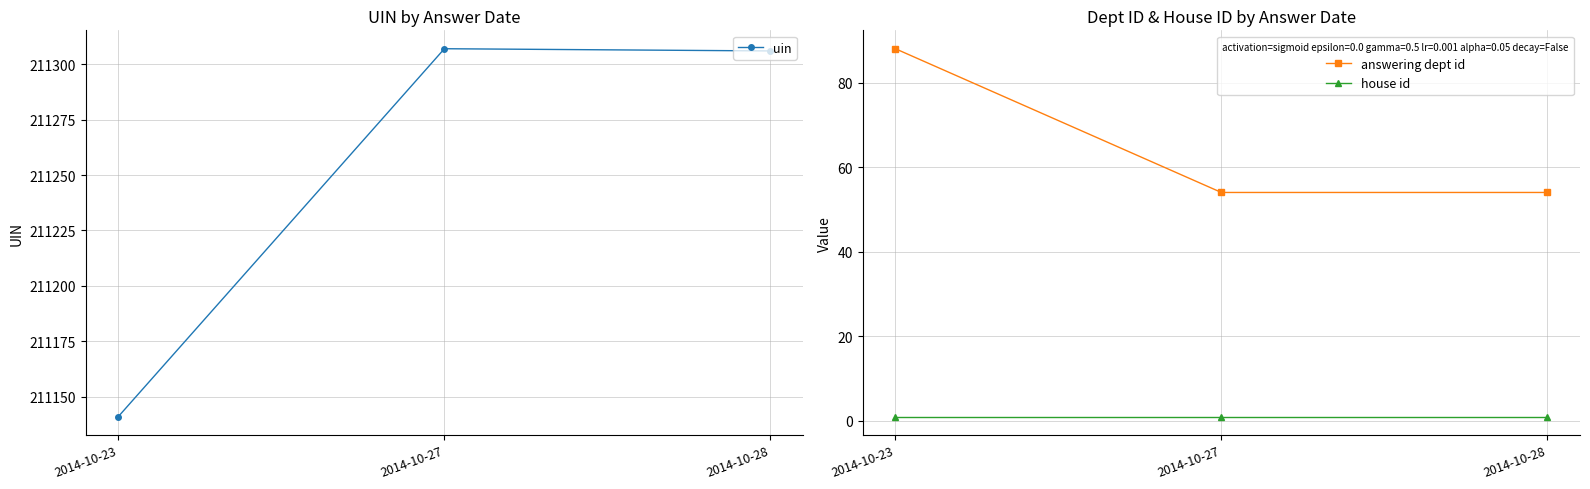

How many values in the uin series are below 211306?

1